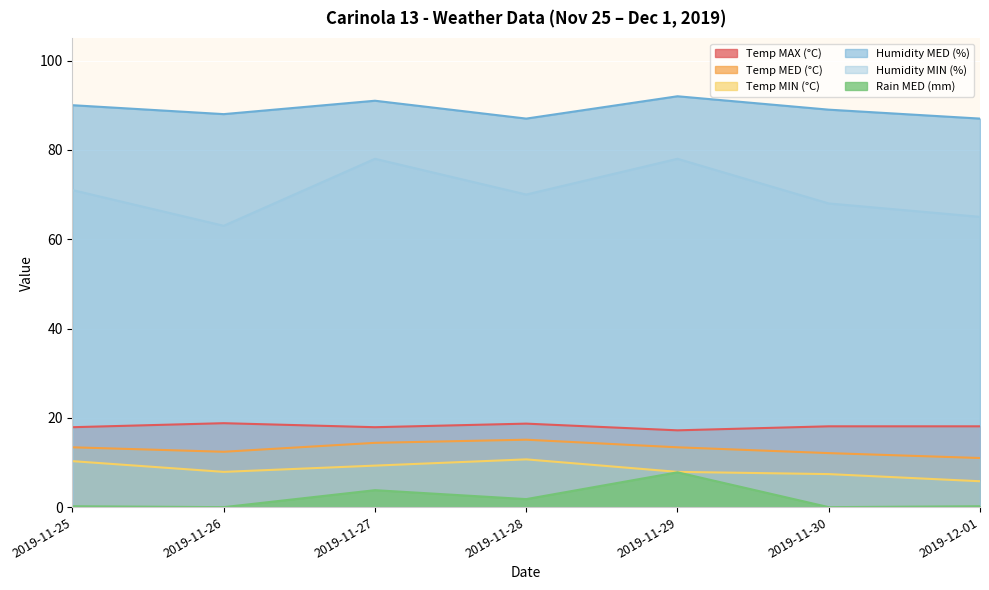

Rank the categories by Rain MED (mm) value from lowest to highest.

2019-11-26, 2019-11-30, 2019-11-25, 2019-12-01, 2019-11-28, 2019-11-27, 2019-11-29